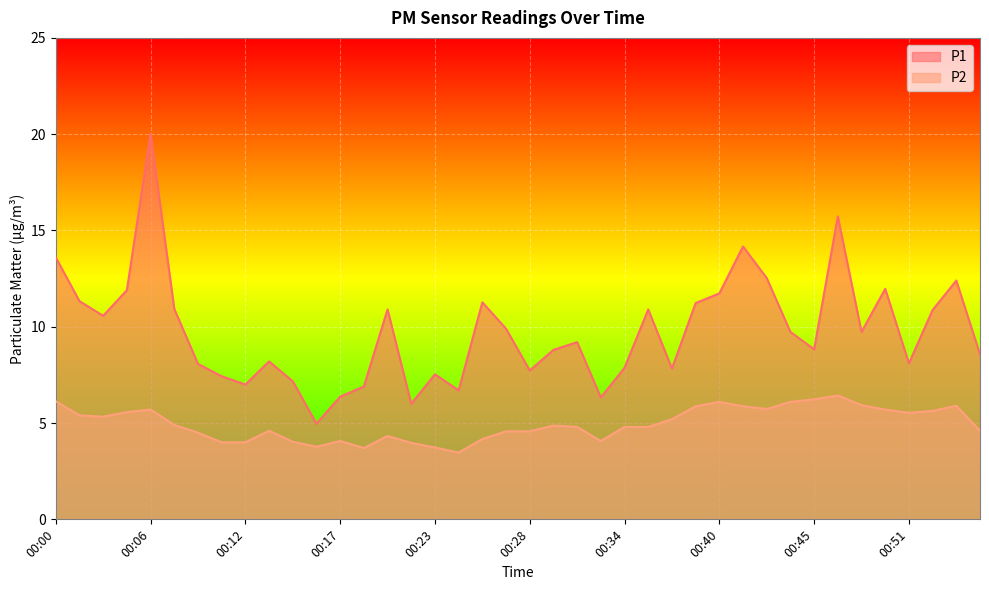

Rank the series at 00:25 from lowest to highest value.

P2, P1